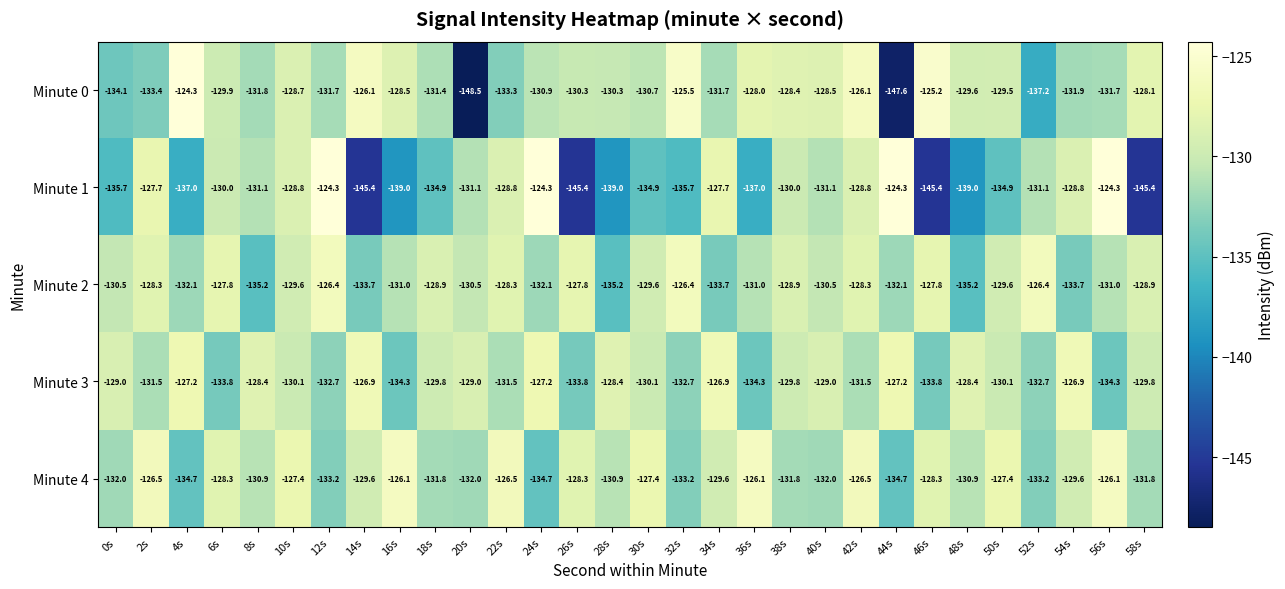

How many values in the Minute 0 series exceed -130?

14